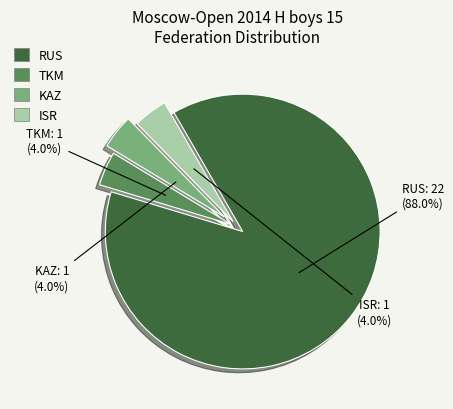

Does any single category account for the majority?

Yes